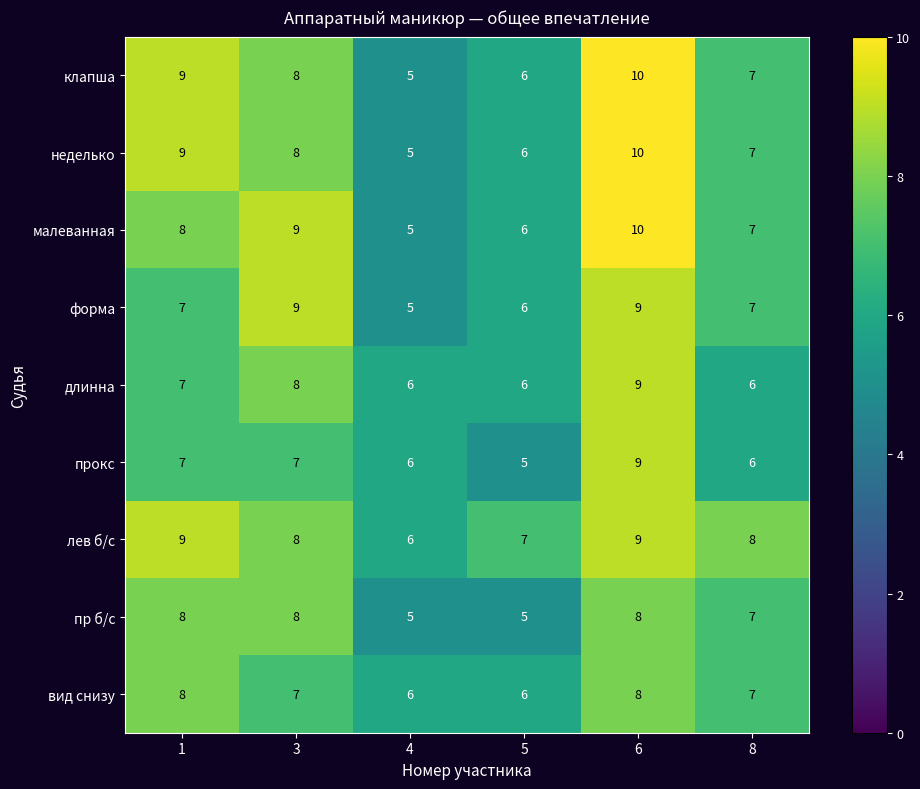

Read the малеванная value at 1.

8